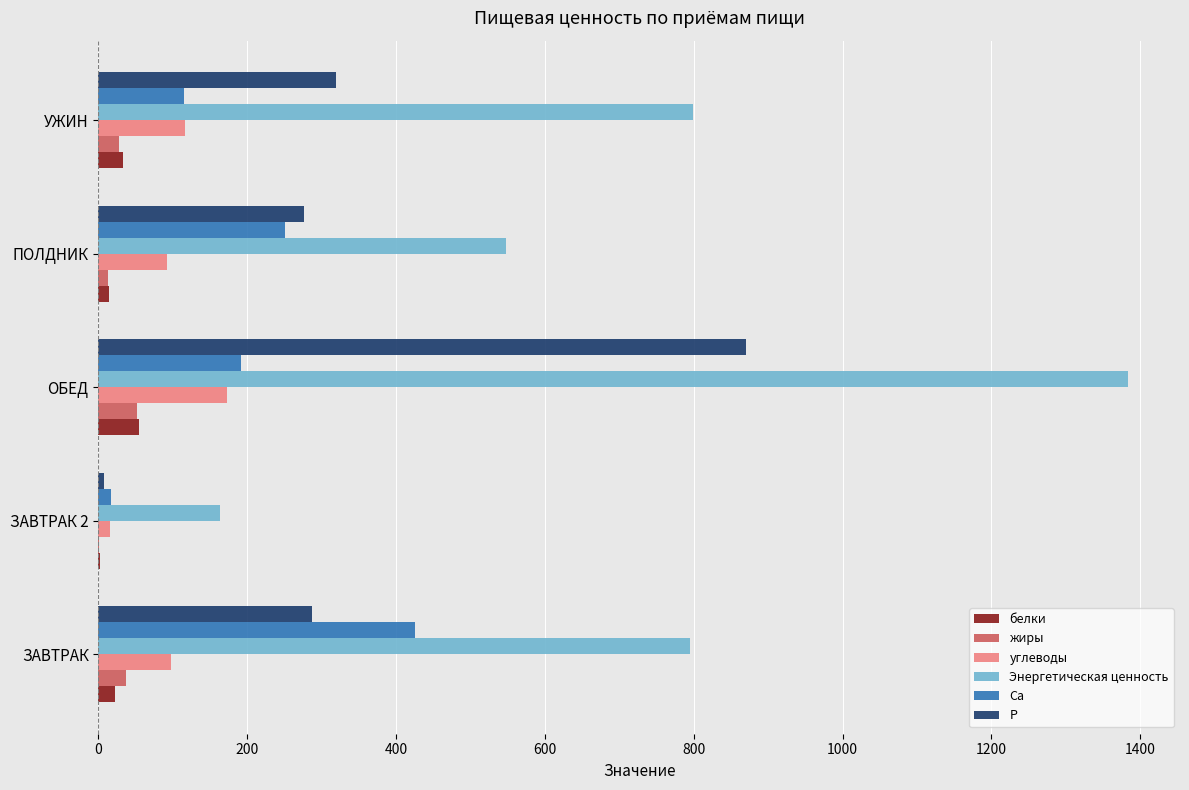

What is the average value of the жиры series?

26.2